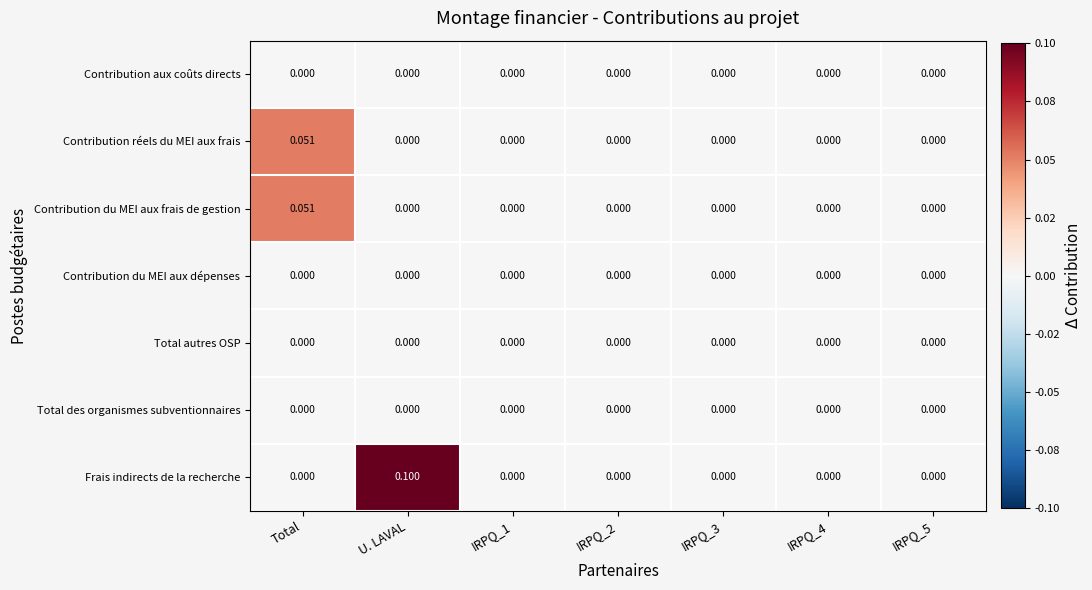

At which category does the chart reach its peak across all series?

U. LAVAL